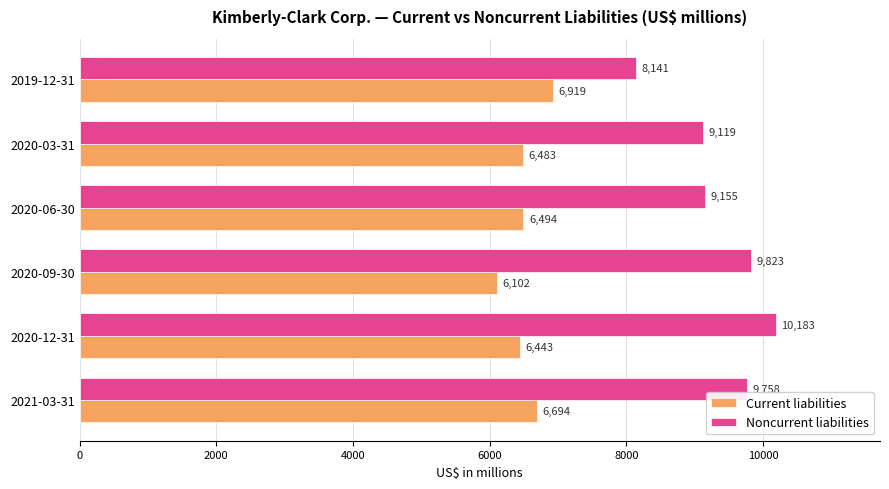

What is the highest value of the Noncurrent liabilities series?

10183